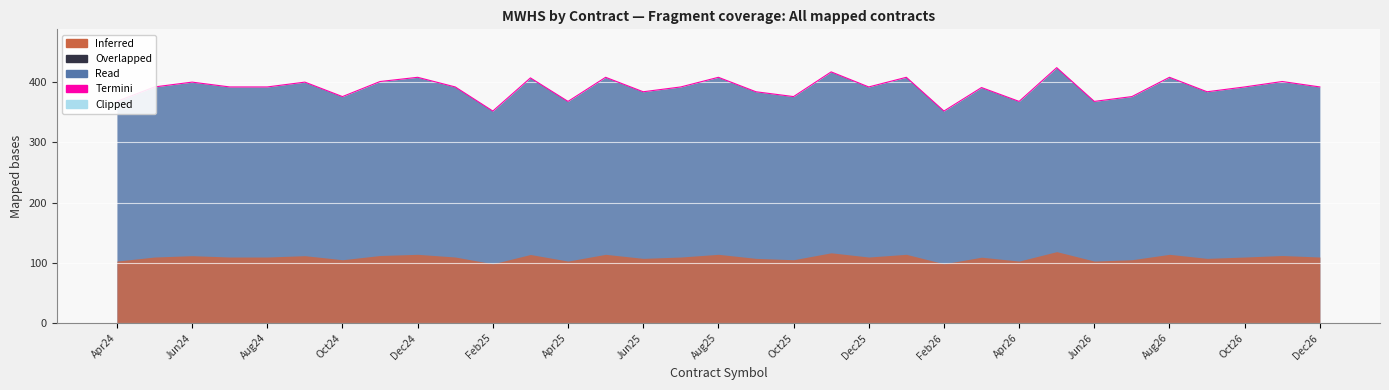

How many data points are above 392?

12